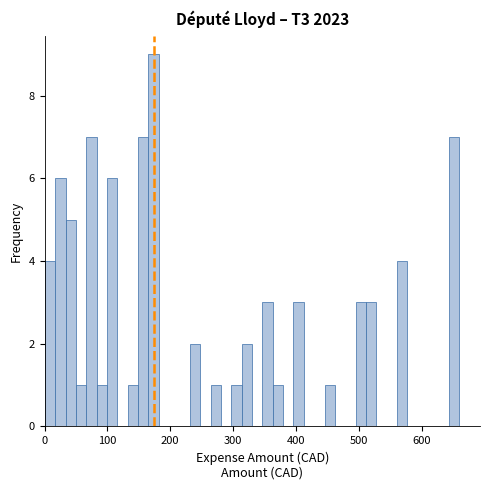

Around what value on the x-axis is the tallest bar? Give the approximate position of its centre, as read against the axis.

170